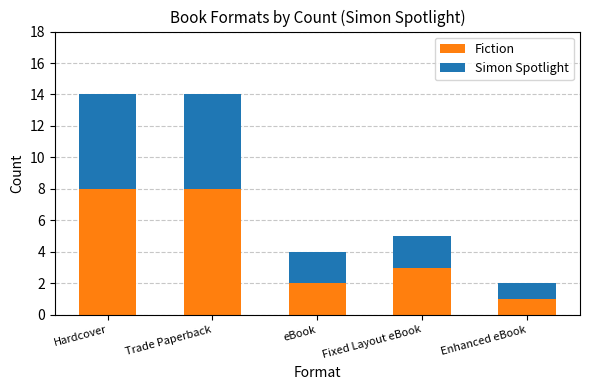

Reading left to right, transcribe the values for Fiction.

8	8	2	3	1